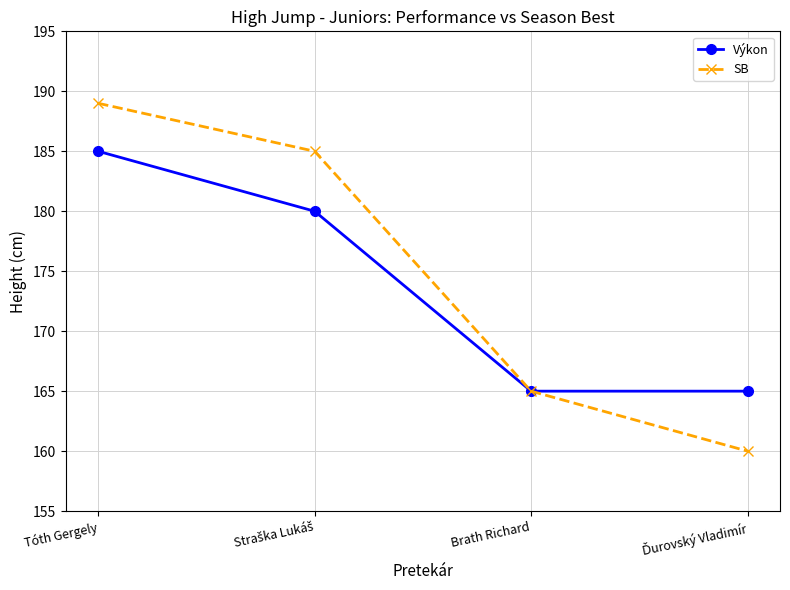

Reading left to right, transcribe all the data shown in this chart.

Výkon: 185	180	165	165
SB: 189	185	165	160